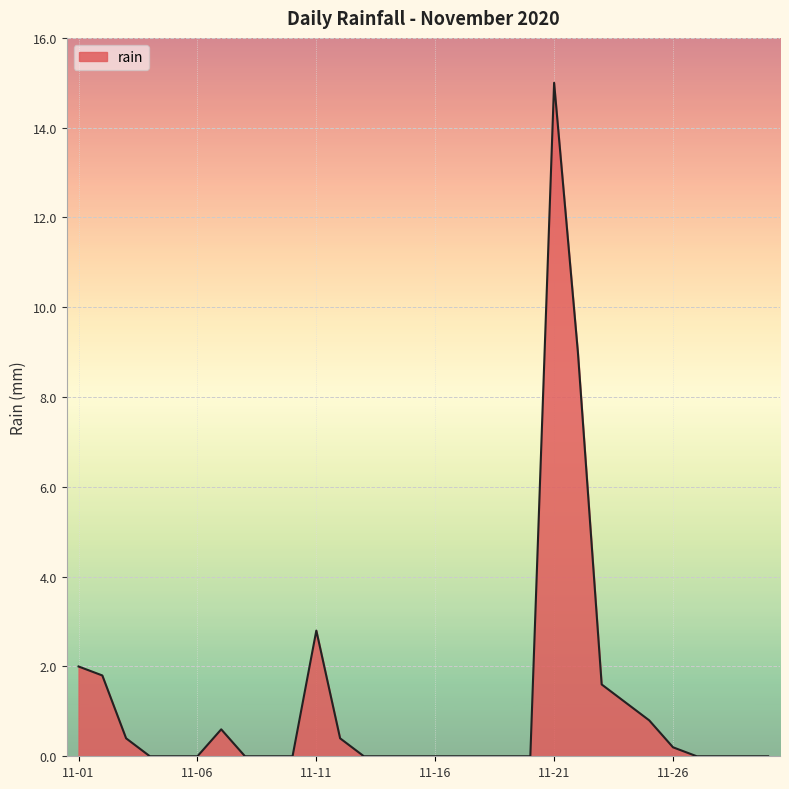

What is the greatest value displayed?

15.0